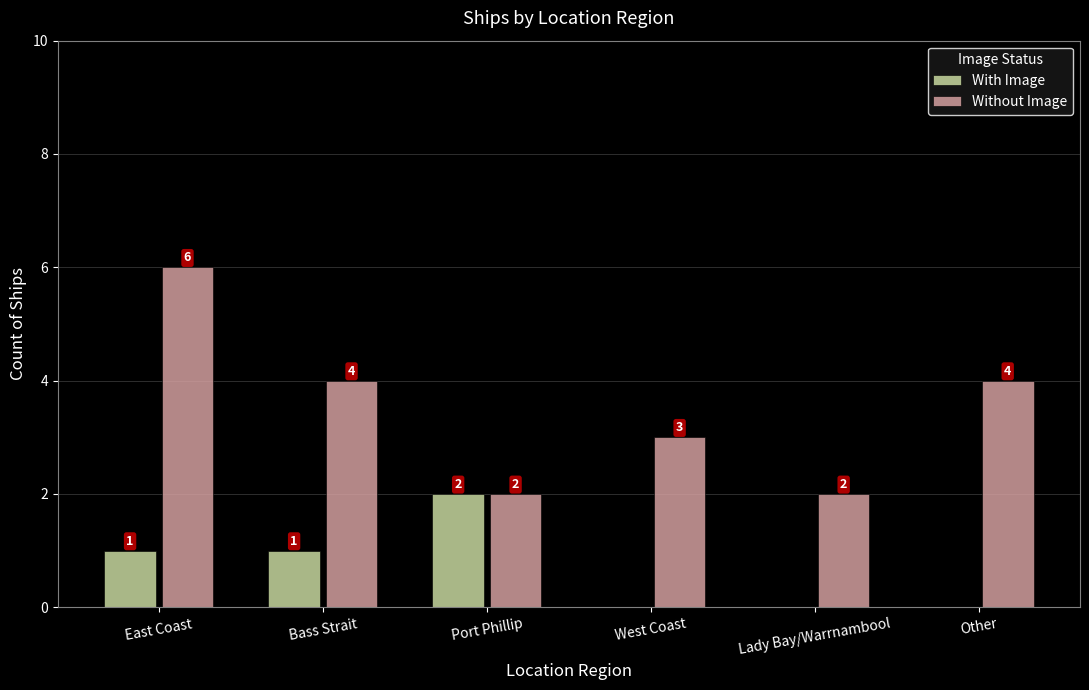

Between Bass Strait and Other, which series saw the biggest shift?

With Image